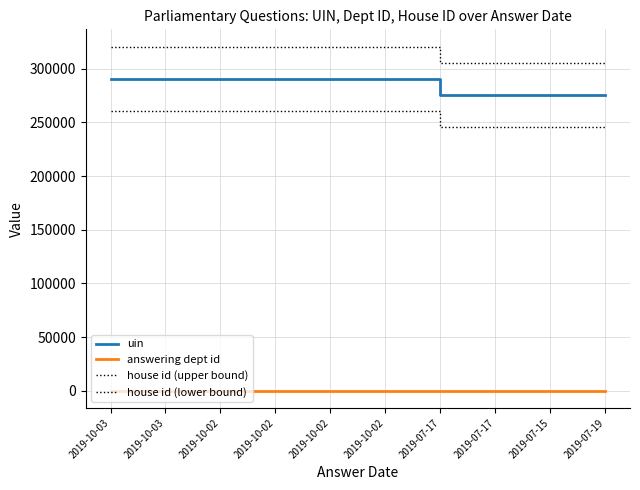

Does the chart display data point markers on the line(s)?

No